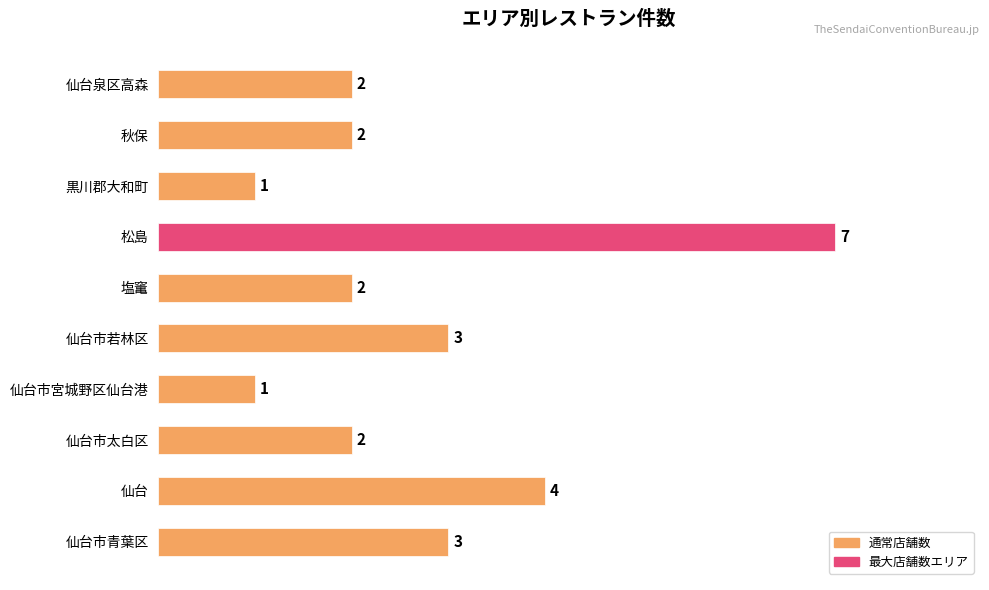

At which category does the chart reach its peak across all series?

松島